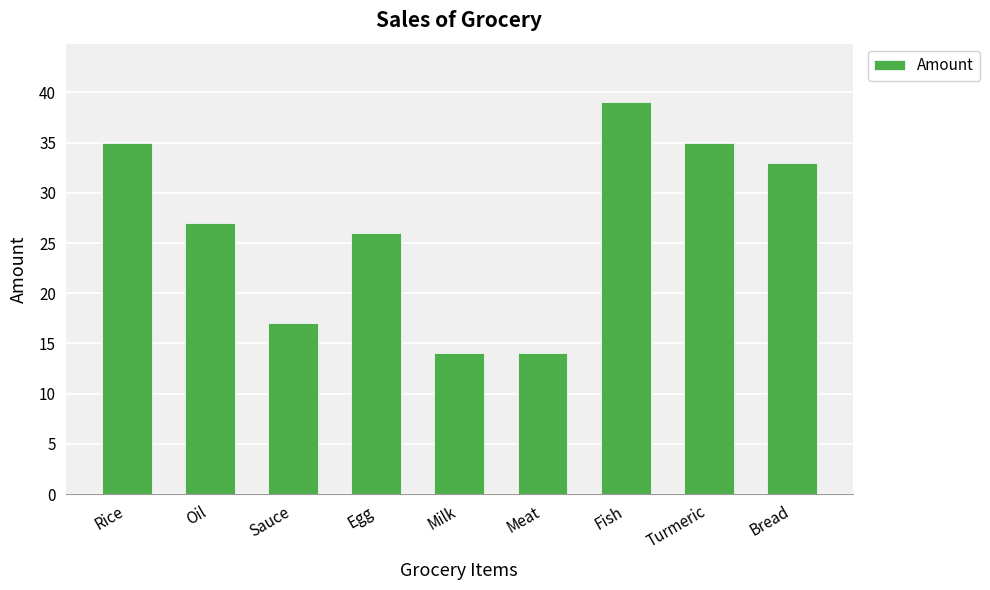

What is the ratio of the value at Bread to the value at Egg?

1.3